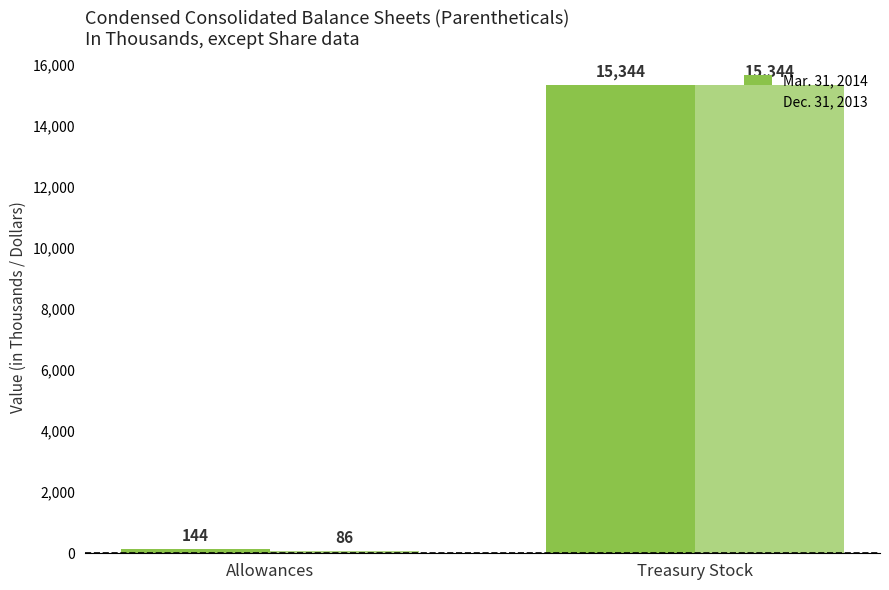

What is the label of the 1st bar from the left?

Allowances